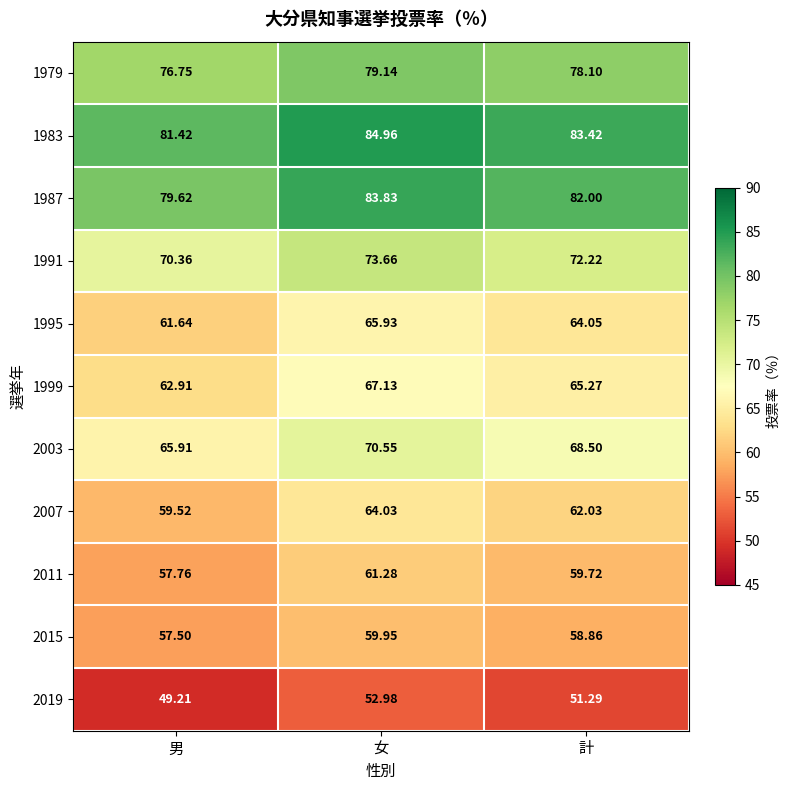

How many data points in 1979 are above 78?

2